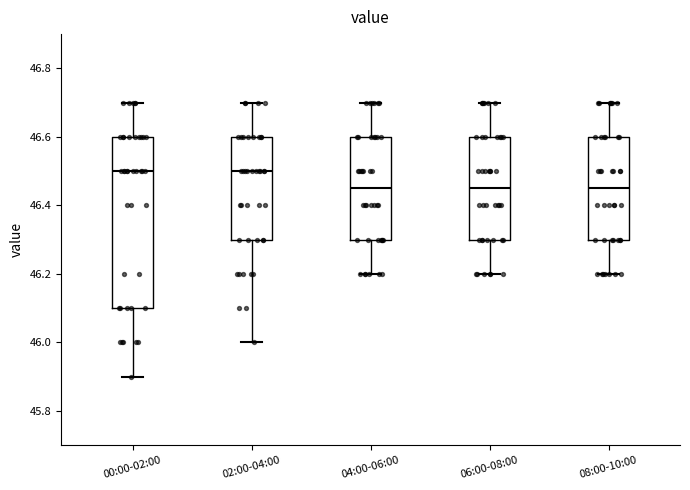

Where does the upper whisker of the box for 08:00-10:00 end on the y-axis? The values are not printed on the chart, so give them approximately, as read against the axis.

46.70